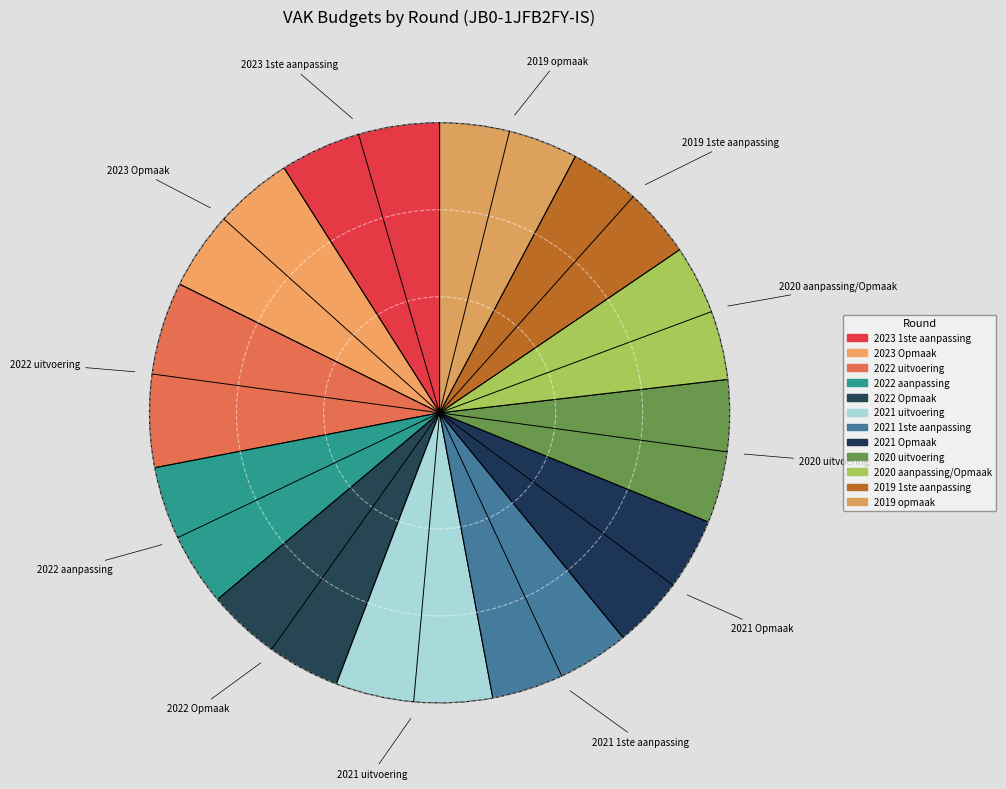

How many slices are in this pie chart?

12